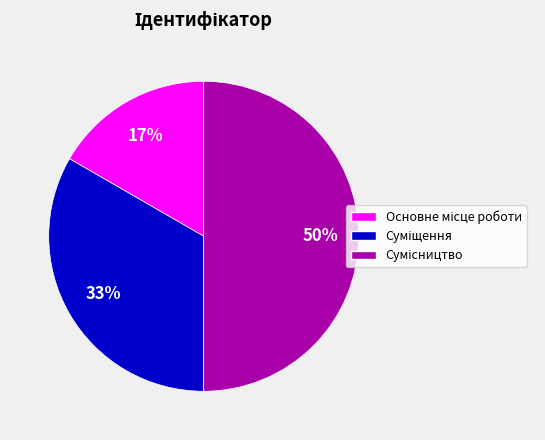

To the nearest percent, what is the average slice percentage?

33%